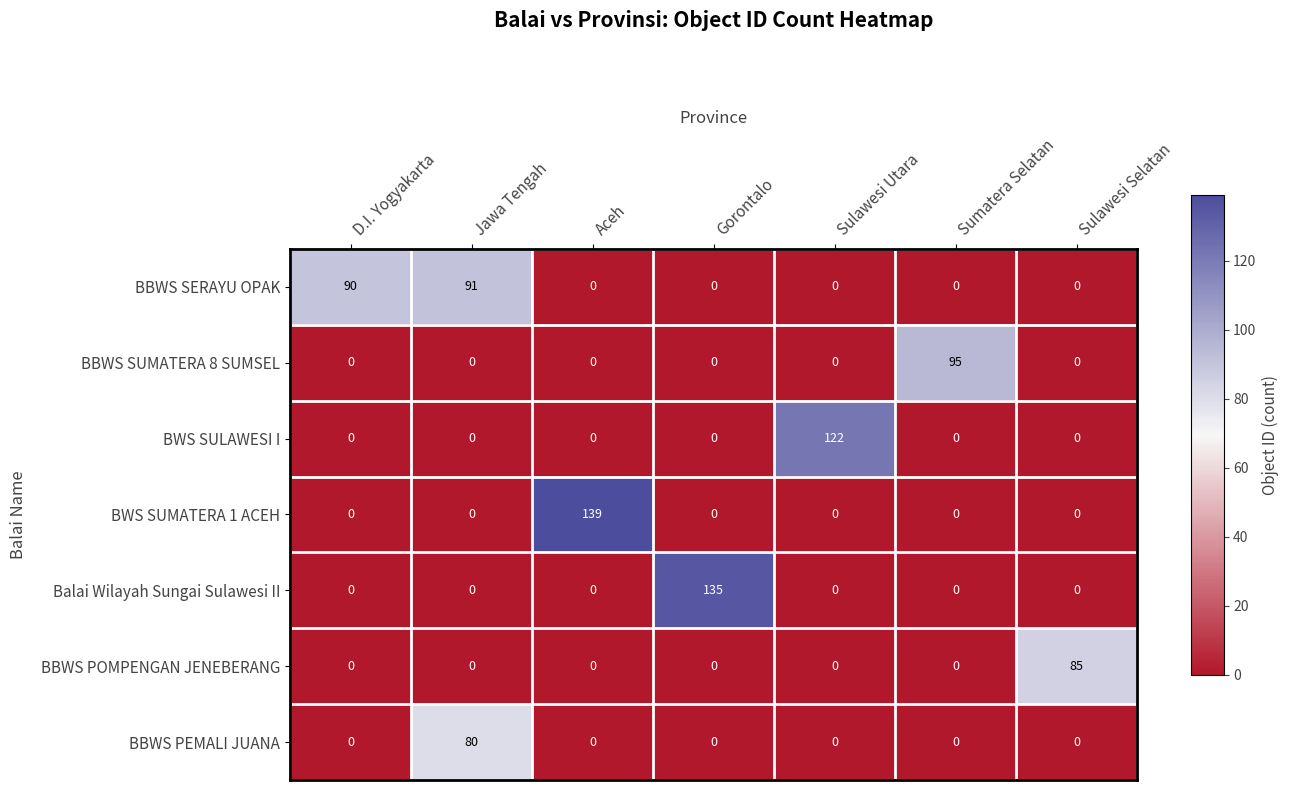

Which series has the largest total across all categories?

BBWS SERAYU OPAK